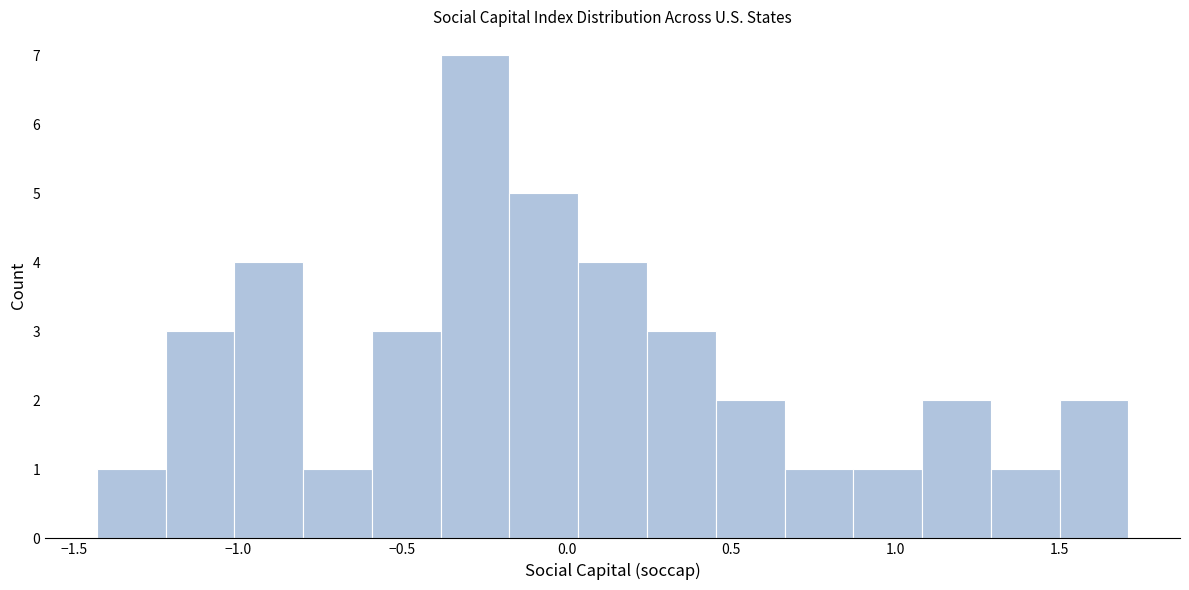

Reading left to right, transcribe this chart: for each bar, give the range it covers on the x-axis and its height. Neither the bar edges nor the heights are printed on the chart, so give them approximately, as read against the axes.

-1.45 to -1.20: 1
-1.20 to -1.00: 3
-1.00 to -0.80: 4
-0.80 to -0.60: 1
-0.60 to -0.40: 3
-0.40 to -0.15: 7
-0.15 to 0.05: 5
0.05 to 0.25: 4
0.25 to 0.45: 3
0.45 to 0.65: 2
0.65 to 0.85: 1
0.85 to 1.10: 1
1.10 to 1.30: 2
1.30 to 1.50: 1
1.50 to 1.70: 2